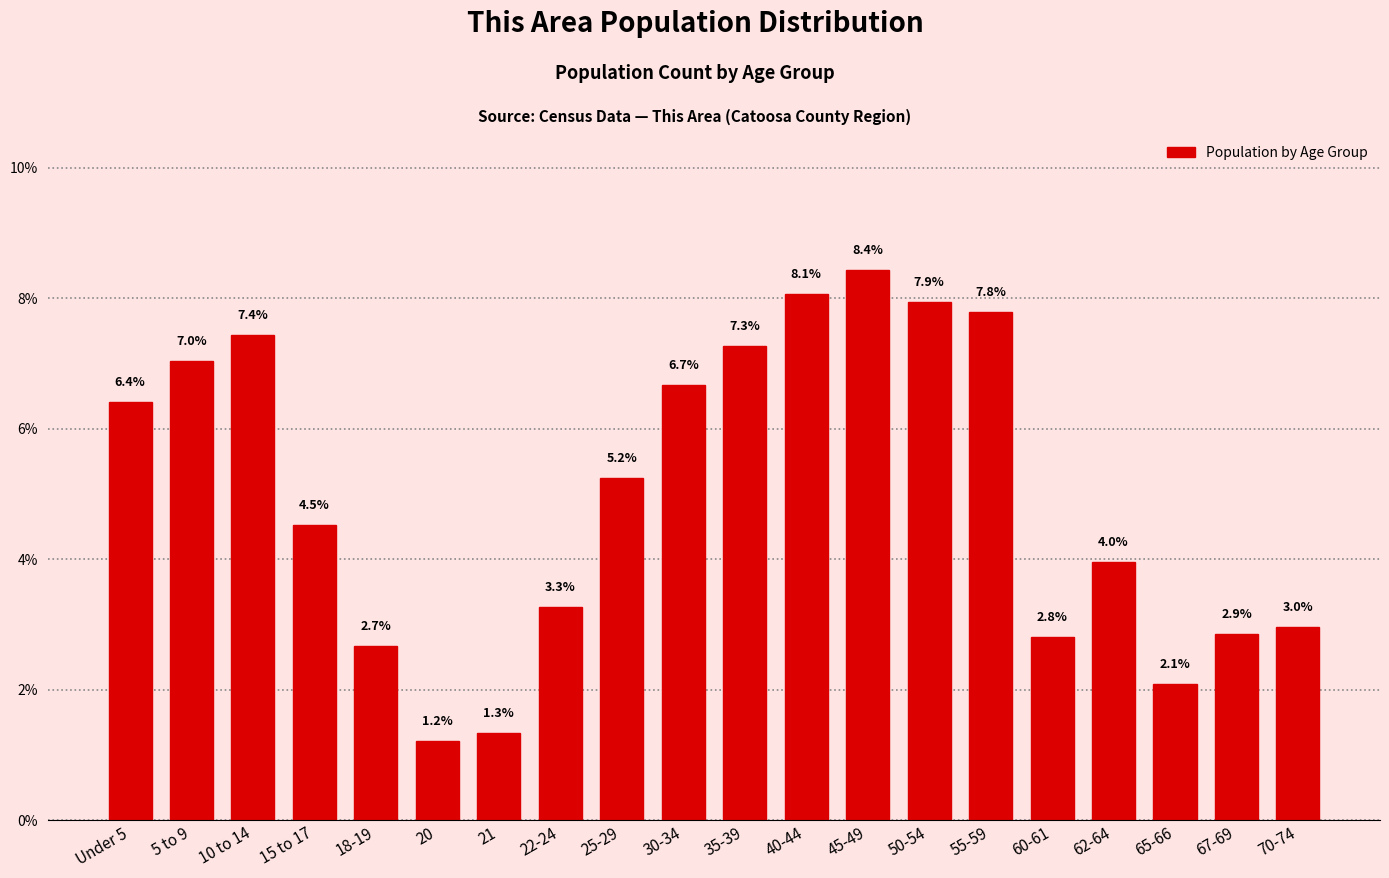

Reading left to right, list all the values displayed in this chart.

Under 5=6.4	5 to 9=7.0	10 to 14=7.4	15 to 17=4.5	18-19=2.7	20=1.2	21=1.3	22-24=3.3	25-29=5.2	30-34=6.7	35-39=7.3	40-44=8.1	45-49=8.4	50-54=7.9	55-59=7.8	60-61=2.8	62-64=4.0	65-66=2.1	67-69=2.9	70-74=3.0